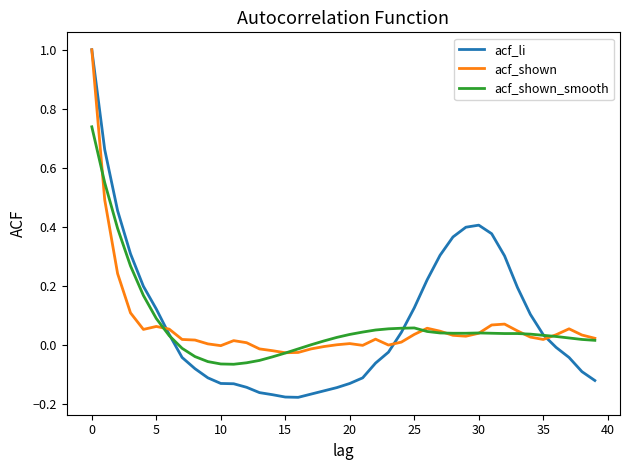

Which series has the widest spread of values?

acf_li